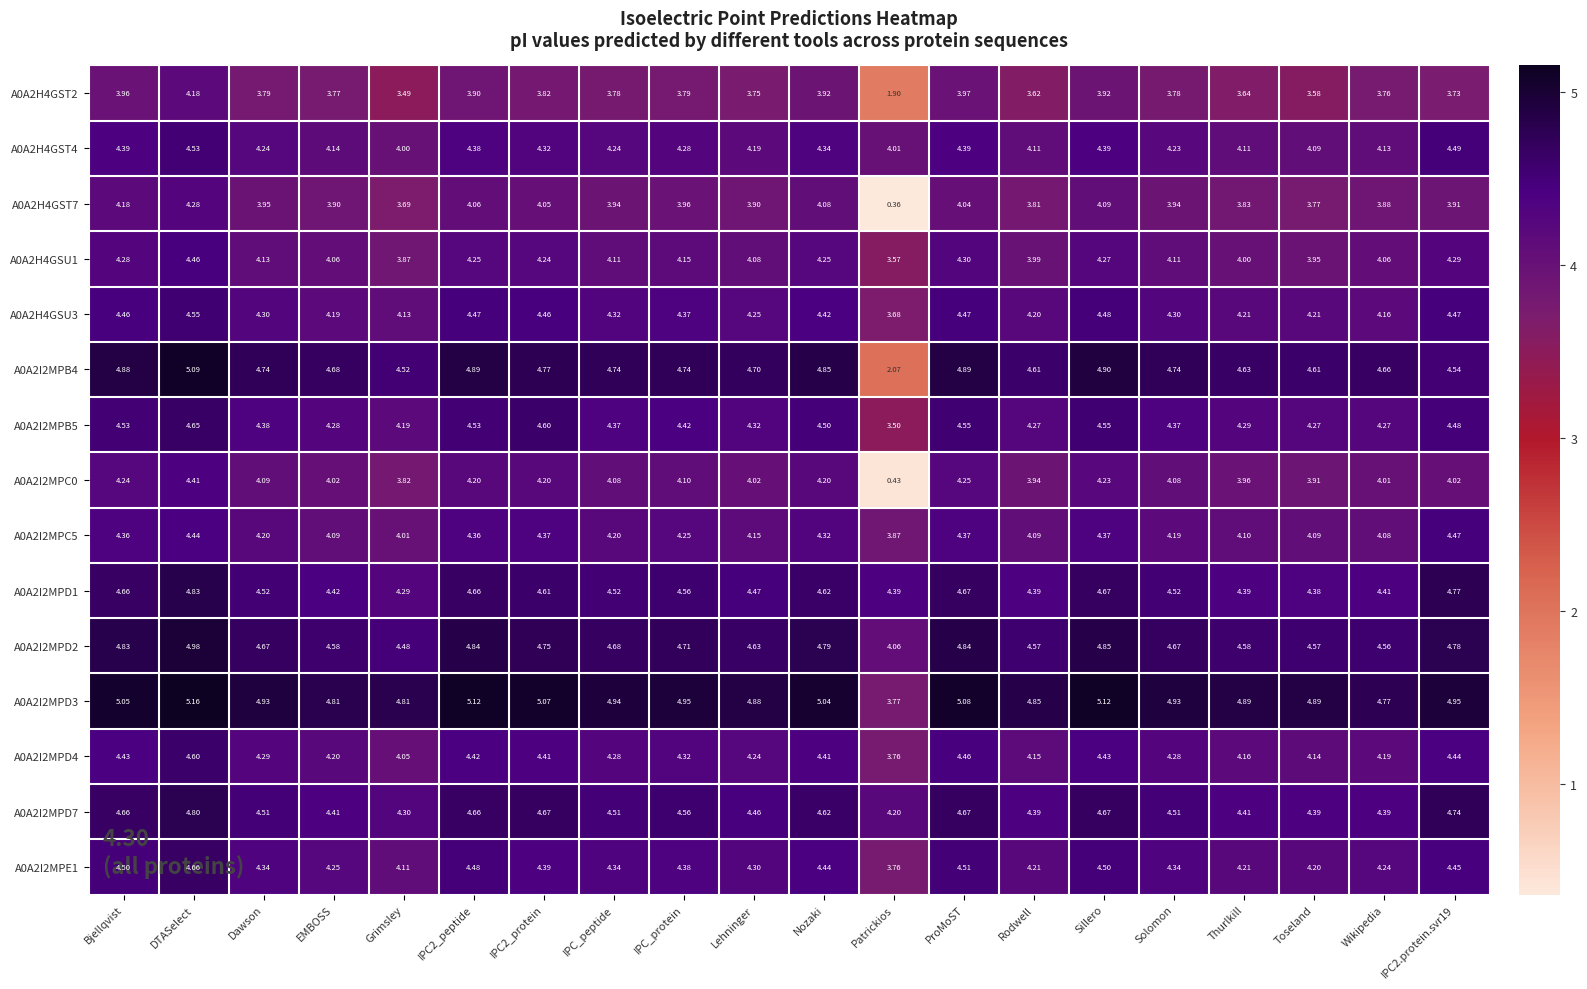

At which category is the sum across all series the highest?

DTASelect